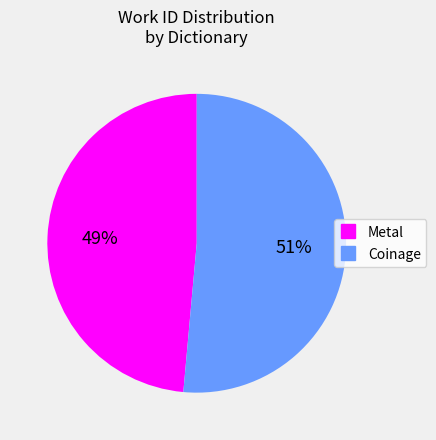

Does Coinage account for over 50% of the chart?

Yes